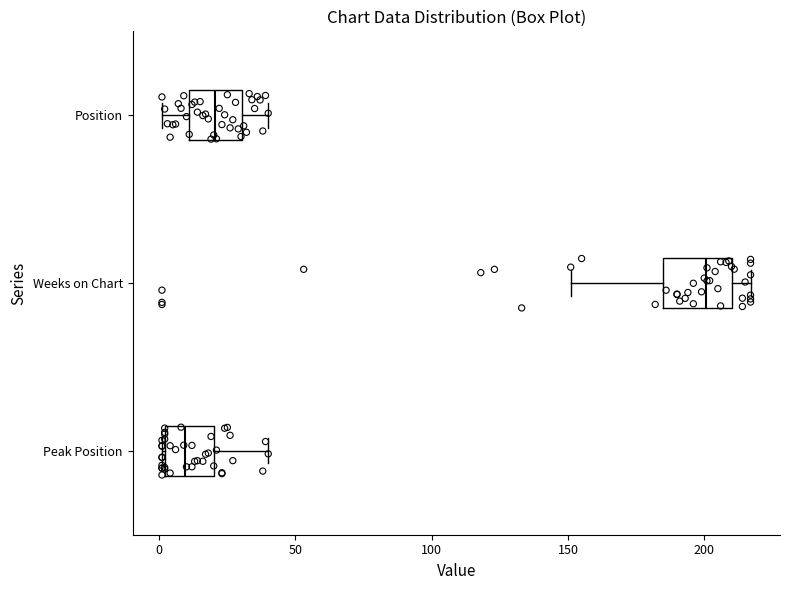

Where does the right whisker of the box for Position end on the x-axis? The values are not printed on the chart, so give them approximately, as read against the axis.

40